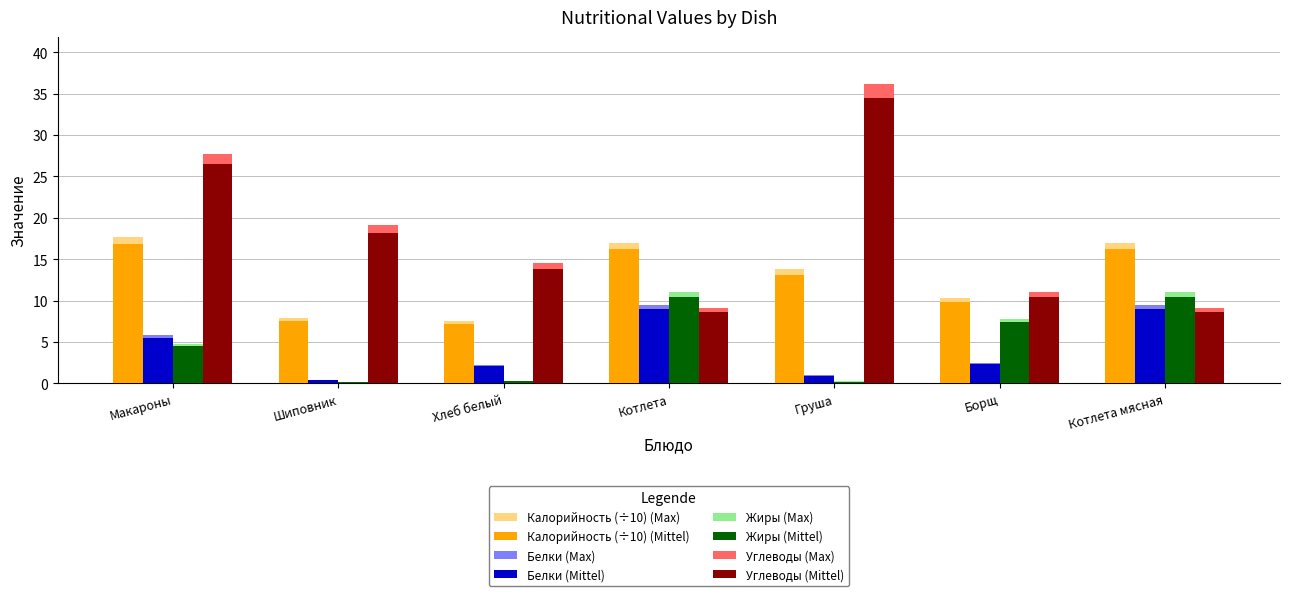

At which label does Жиры (Mittel) first exceed 4?

Макароны